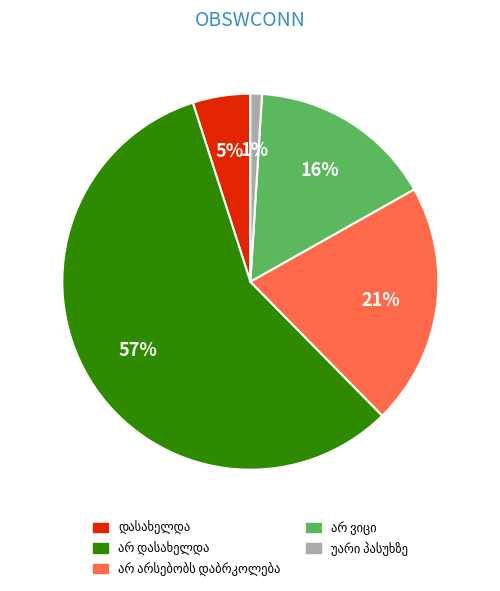

To the nearest percent, what is the difference between the largest and smallest slice percentages?

56%